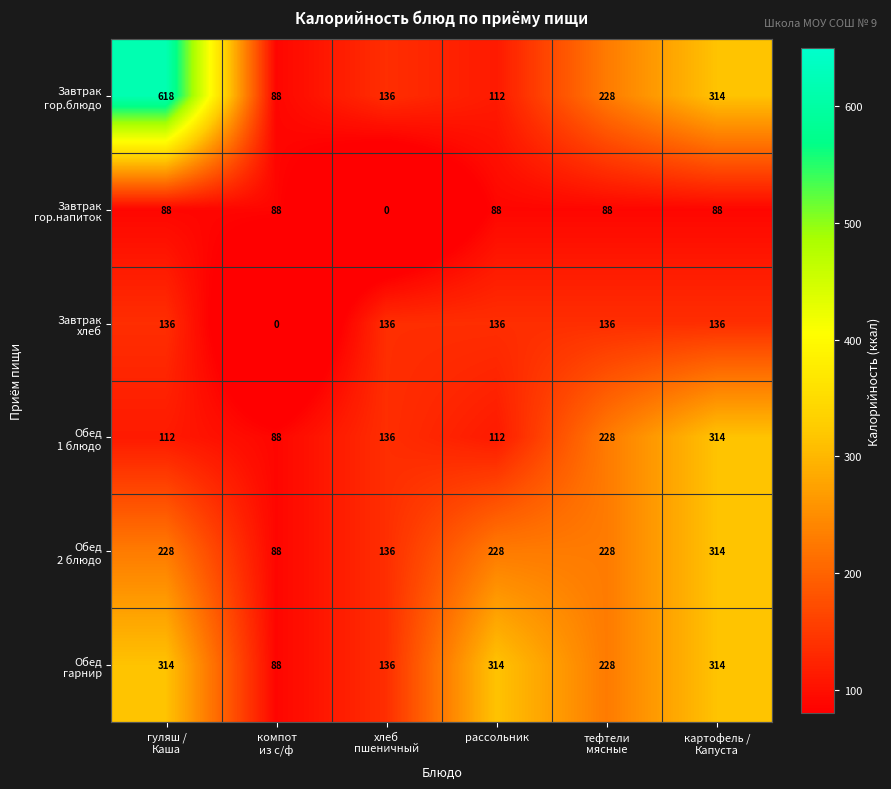

What is the maximum value shown in the chart?

618